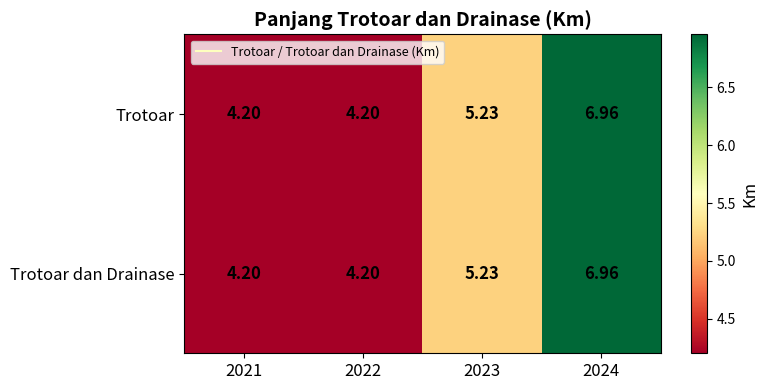

Which series has the largest total across all categories?

Trotoar